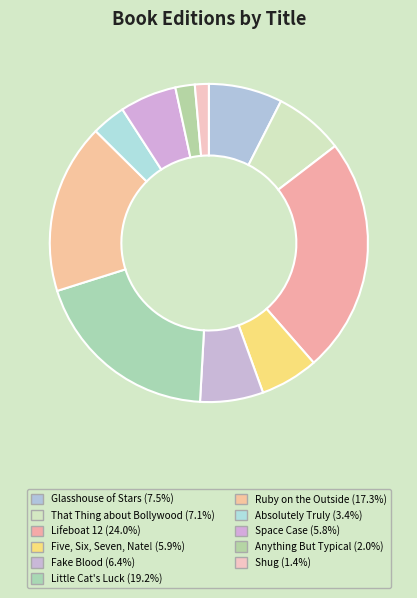

To the nearest percent, what percentage of the pie is Space Case?

6%